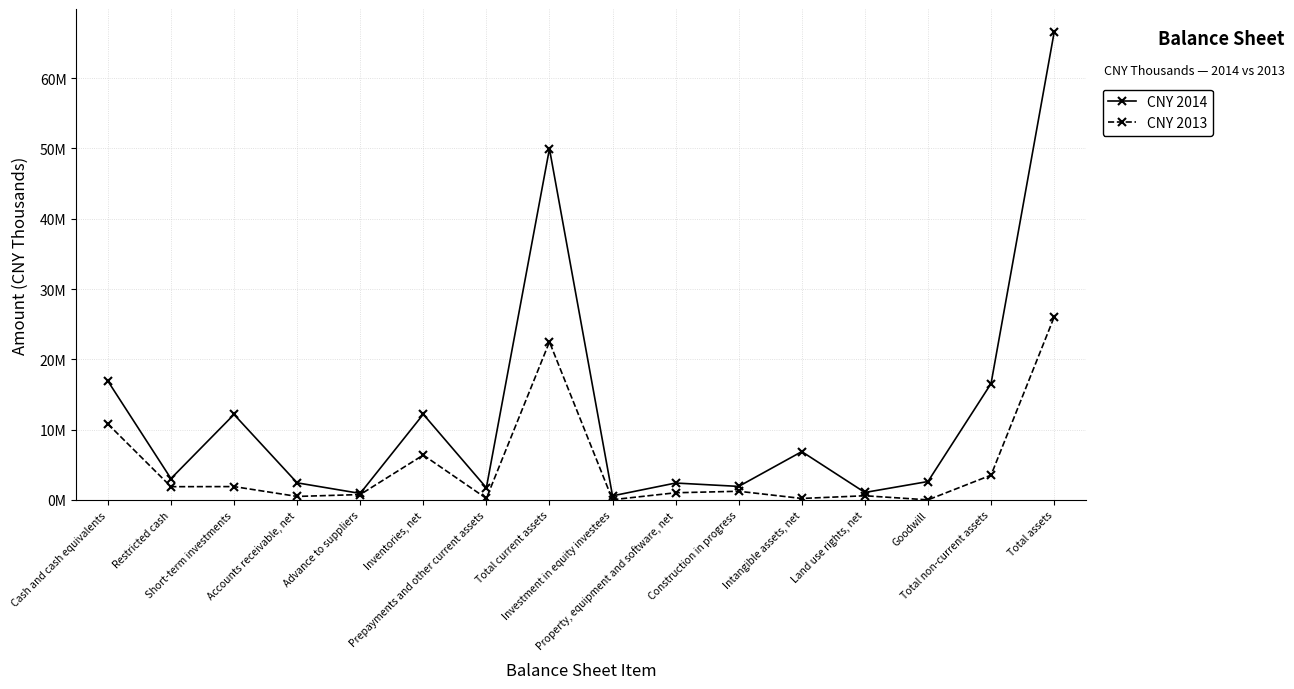

How many data points does each series have?

16